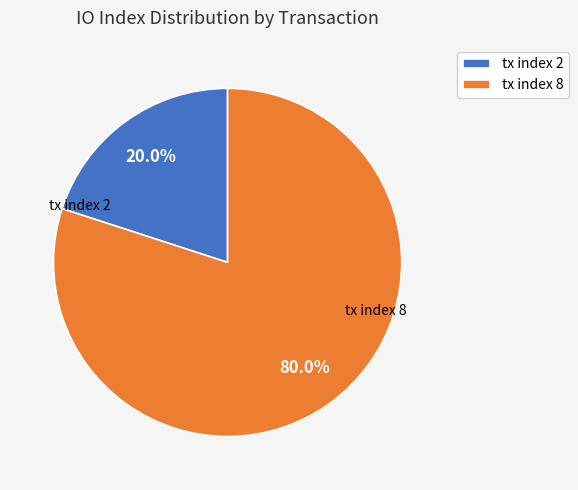

To the nearest percent, what is the combined percentage of tx index 2 and tx index 8?

100%